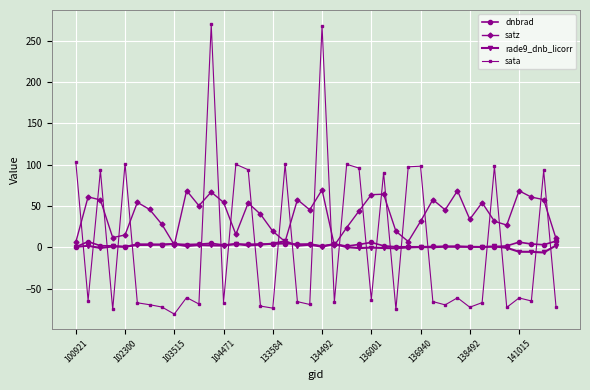

What is the greatest value displayed?

269.5